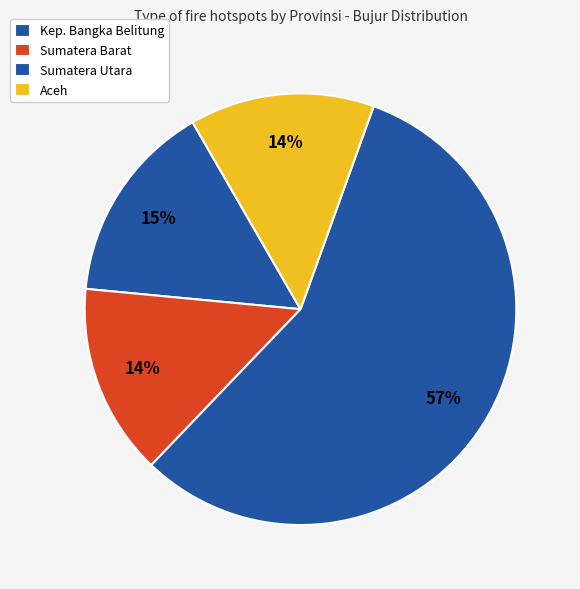

To the nearest percent, what percentage of the pie is Kep. Bangka Belitung?

15%